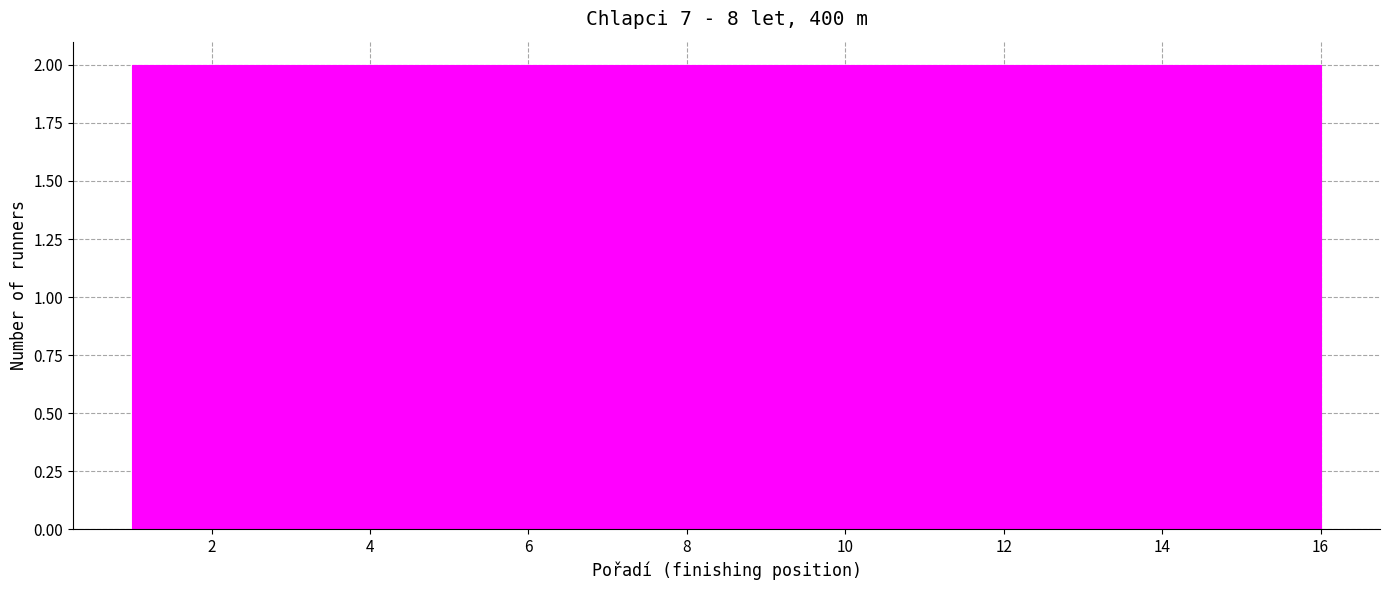

How tall is the bar that spans 10.4 to 12.2 on the x-axis? Neither the bar edges nor the heights are printed on the chart, so give them approximately, as read against the axes.

2